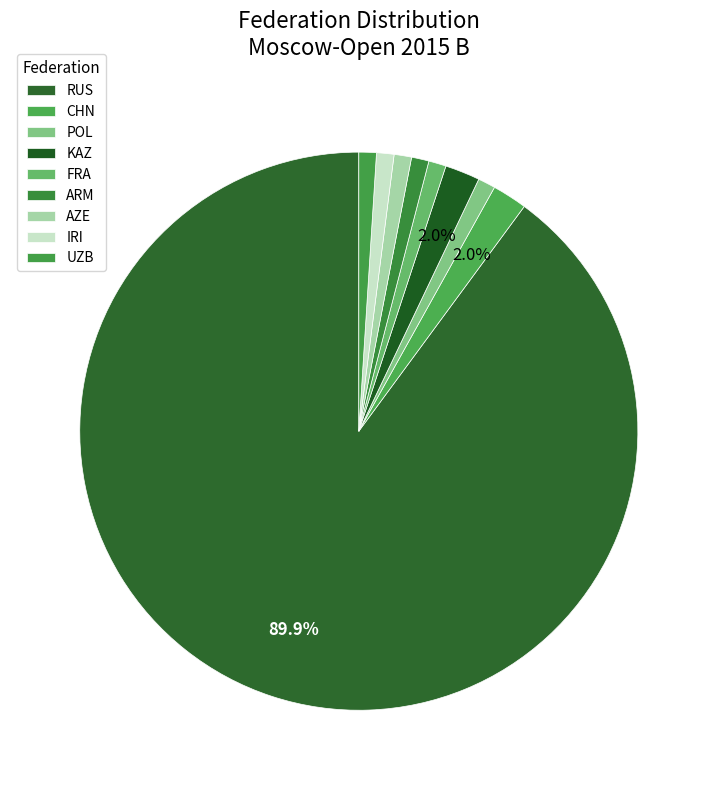

Is it true that RUS is 75% of the pie?

False